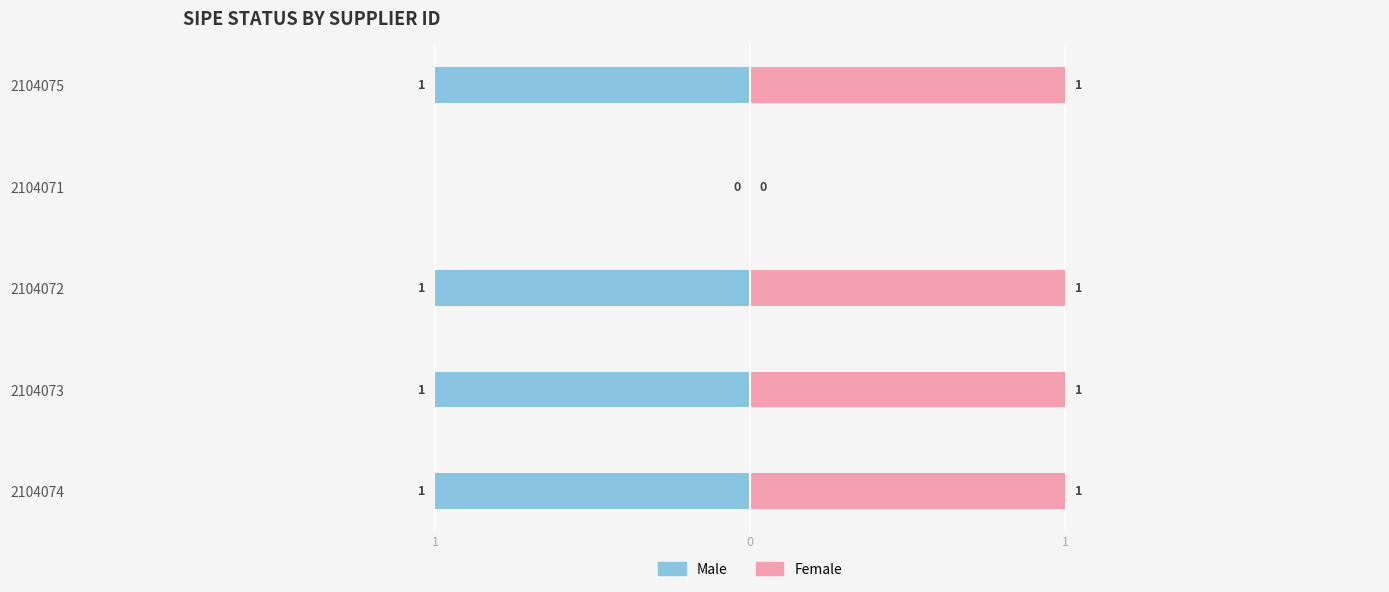

Rank the series at 2104071 from lowest to highest value.

Male, Female